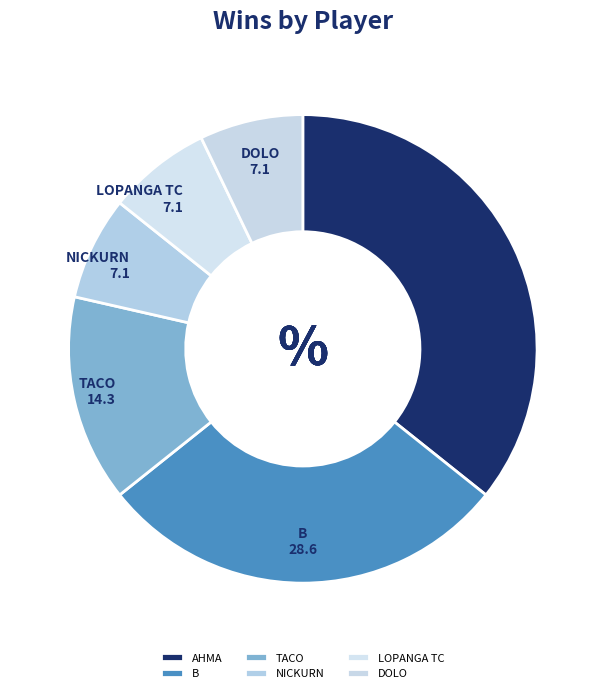

Is the sum of B and DOLO greater than half?

No